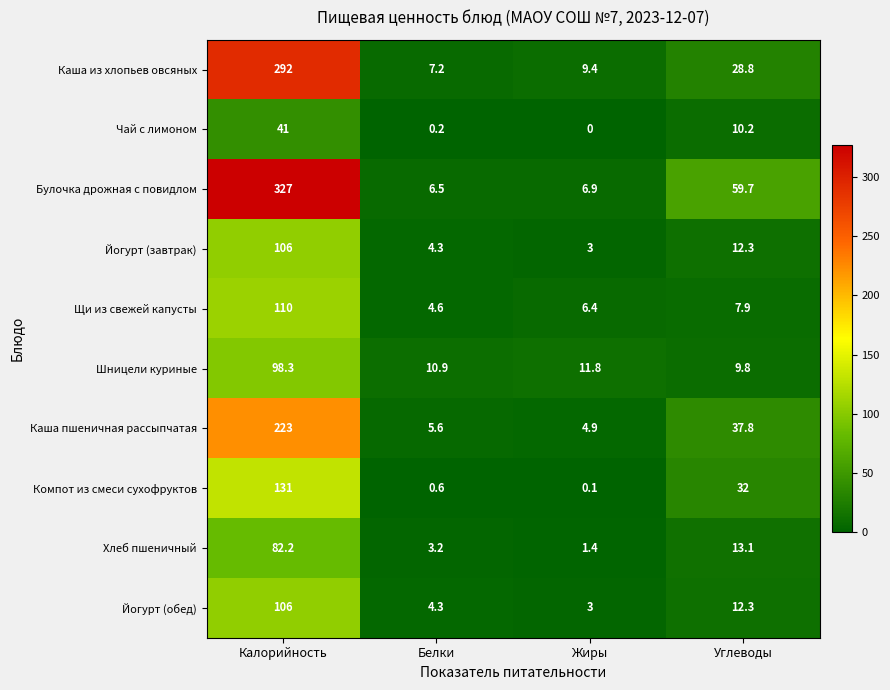

How many values in the Хлеб пшеничный series are below 13?

2